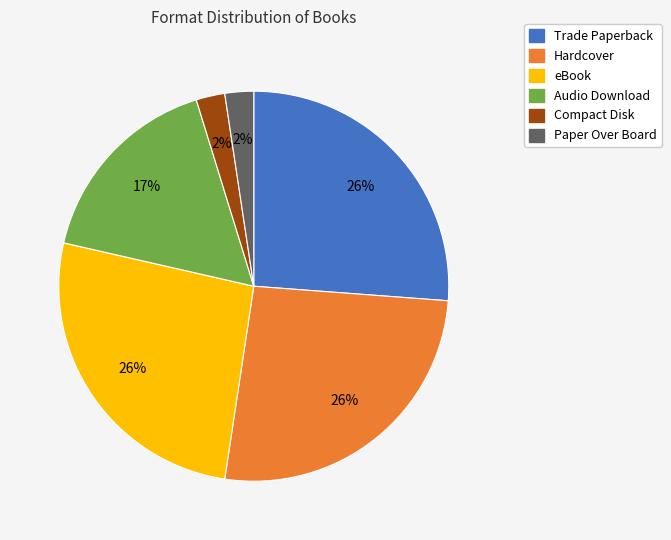

Is the sum of Paper Over Board and Compact Disk greater than half?

No